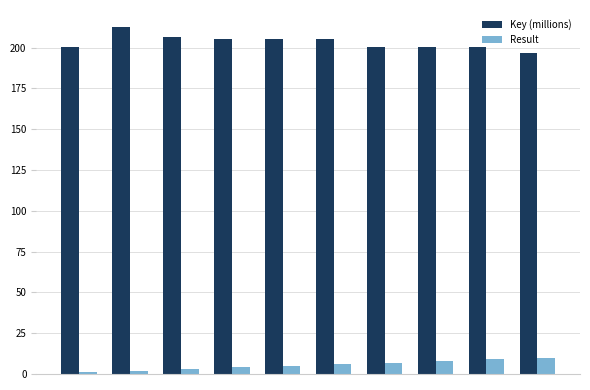

What is the difference between the second highest and second lowest values in the Key (millions) series?

6.2